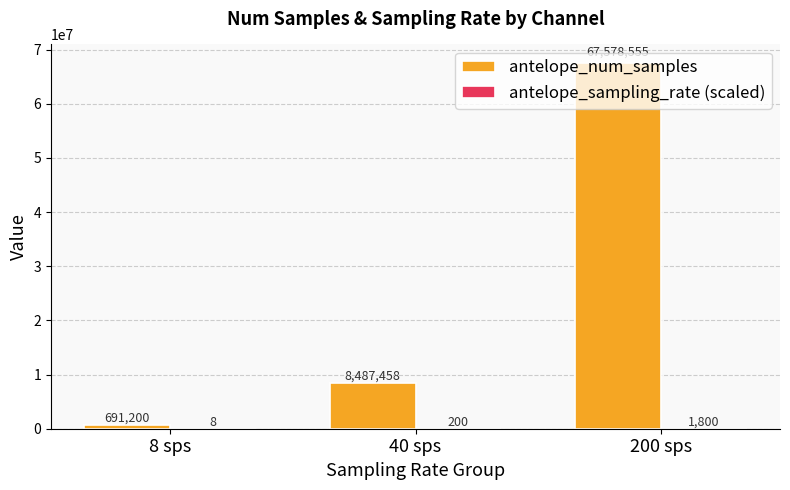

At which category is the sum across all series the highest?

200 sps